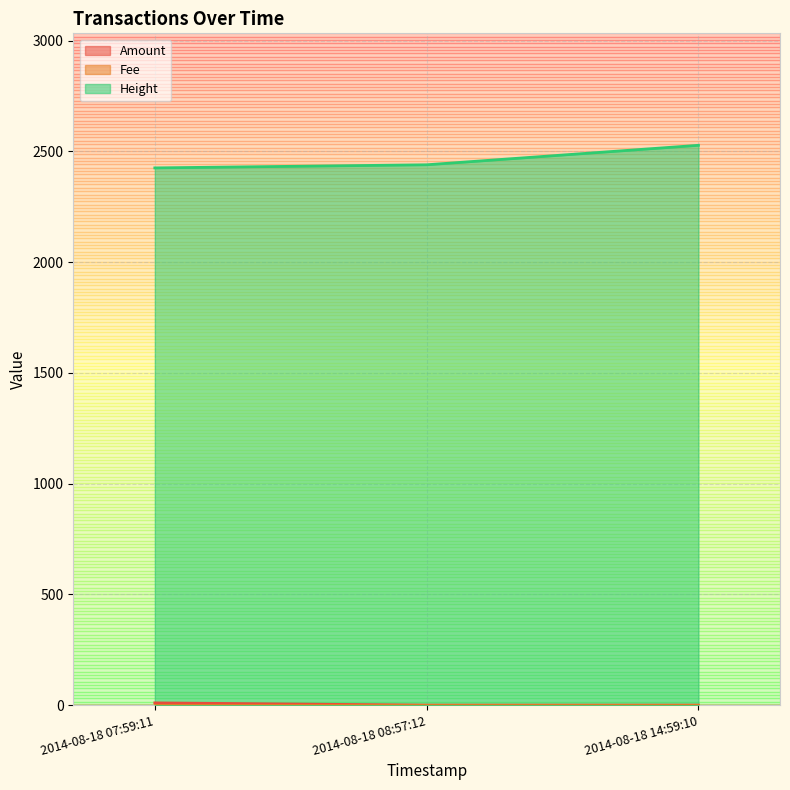

The value of Height at 2014-08-18 14:59:10 is 2527. True or false?

True